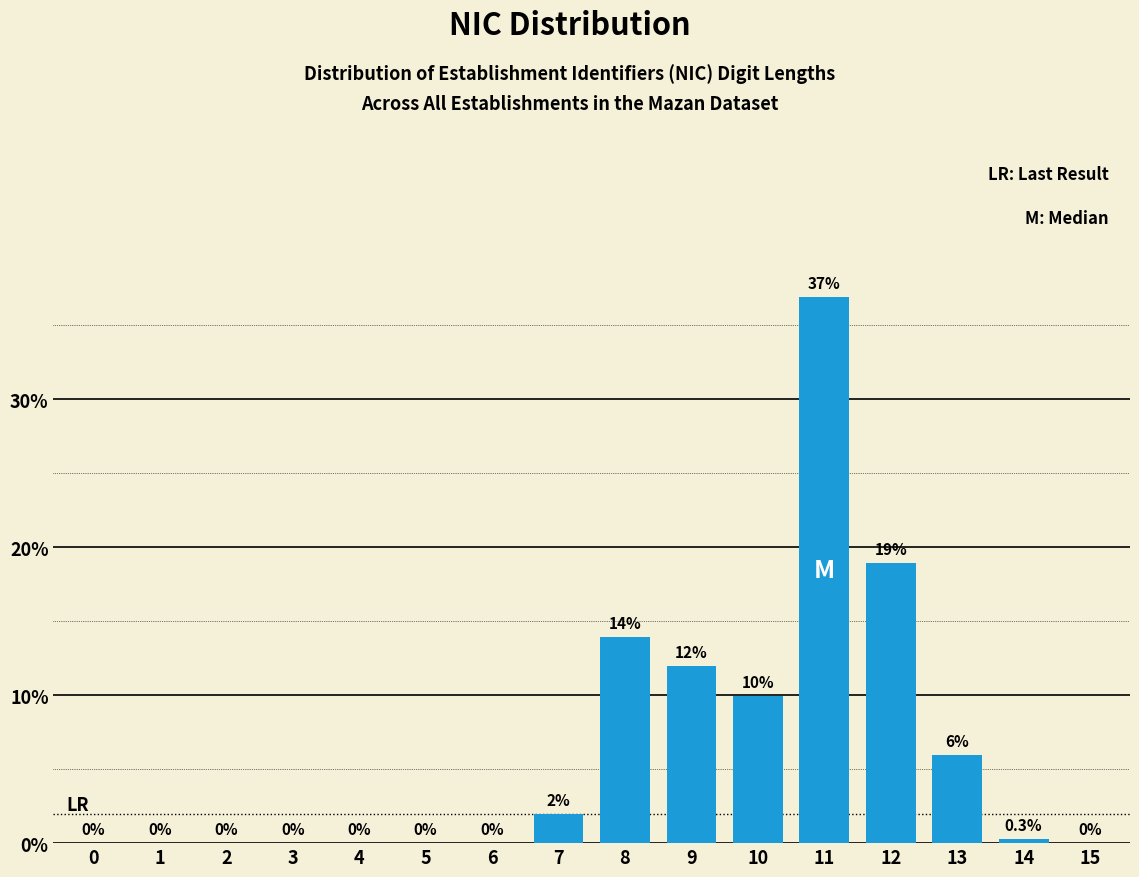

Reading left to right, transcribe all the data shown in this chart.

0=0.0	1=0.0	2=0.0	3=0.0	4=0.0	5=0.0	6=0.0	7=2.0	8=14.0	9=12.0	10=10.0	11=36.9	12=18.9	13=6.0	14=0.3	15=0.0